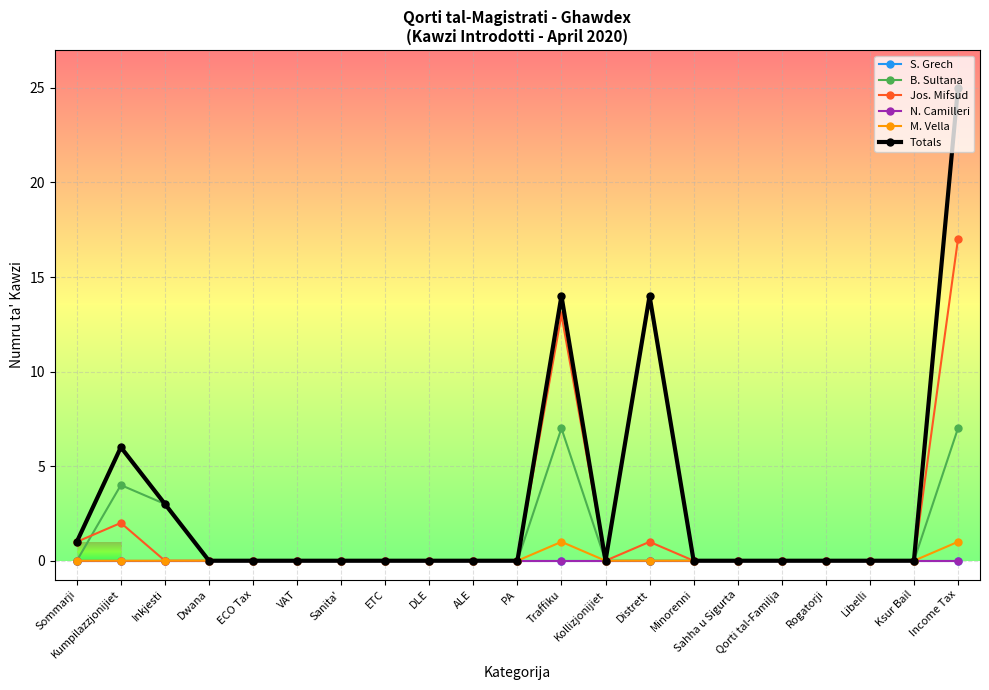

What is the label of the 16th point from the right?

VAT